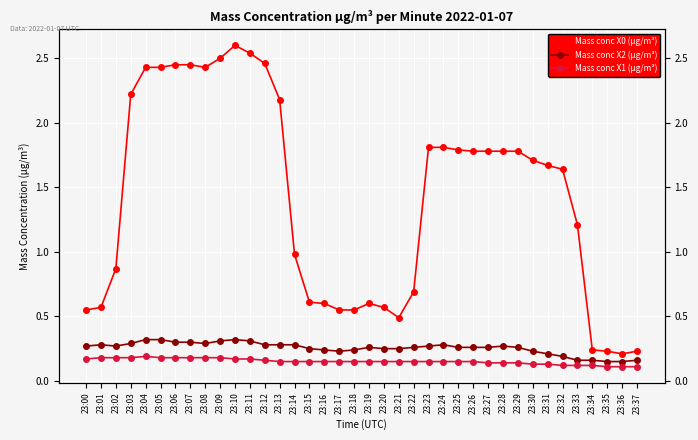

How many values in the Mass conc X0 (μg/m³) series are below 1?

16